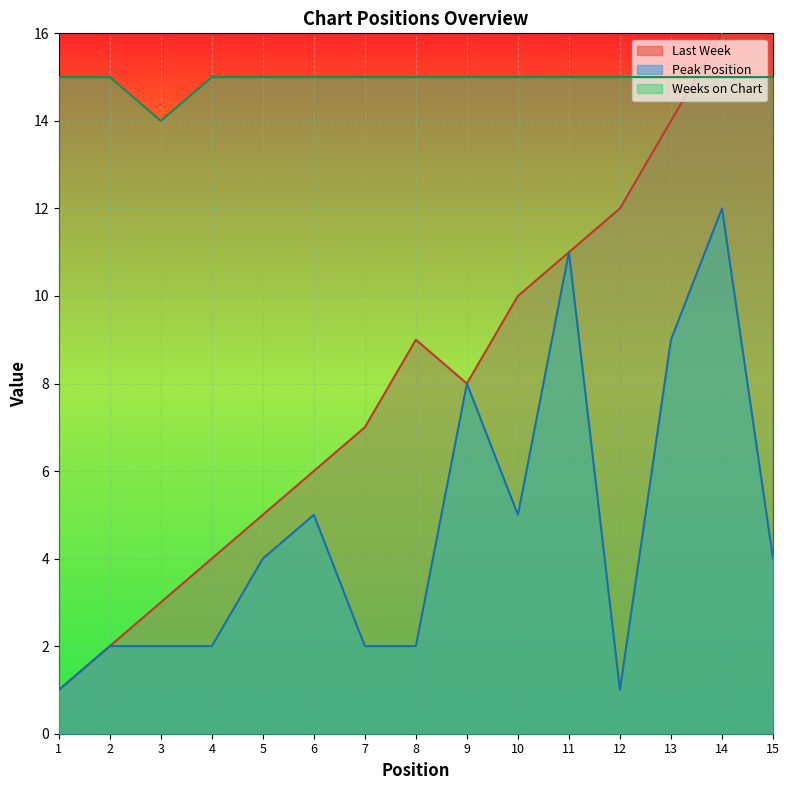

Between 10 and 13, which is larger?

13